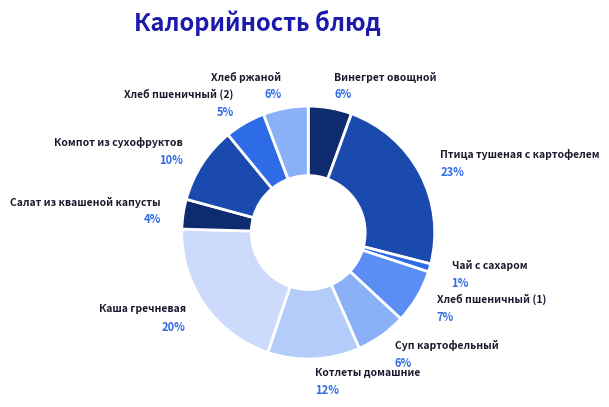

The Салат из квашеной капусты slice represents 9% of the pie. True or false?

False